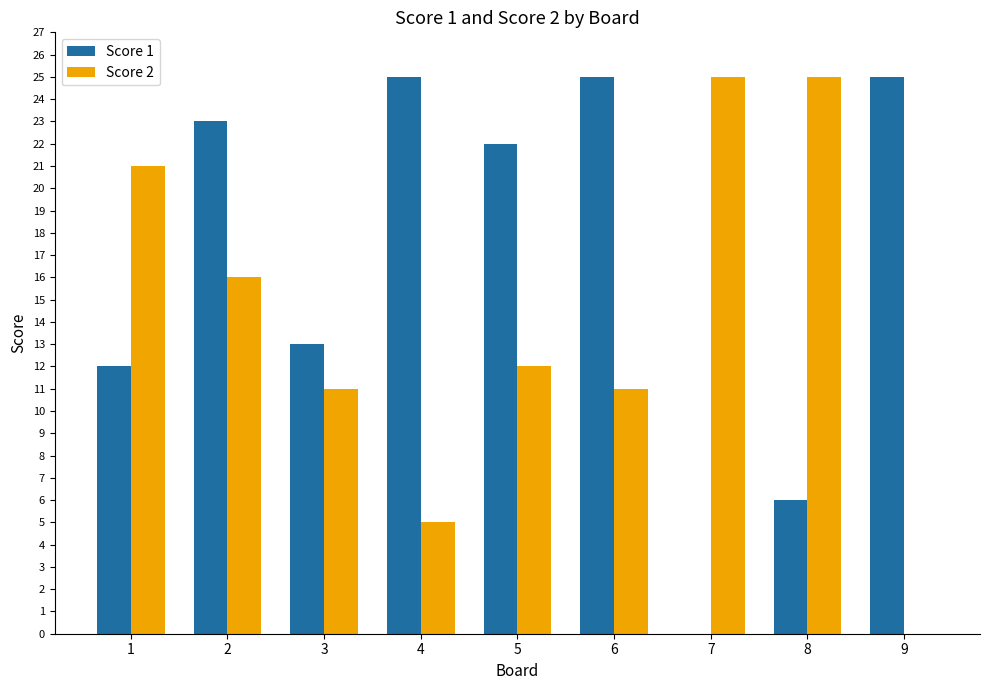

How many positive values does the Score 2 series have?

8